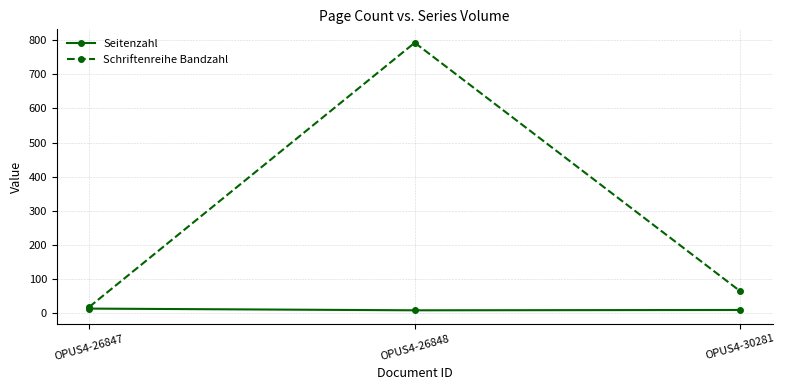

What is the difference between the highest and lowest values at OPUS4-26847?

5